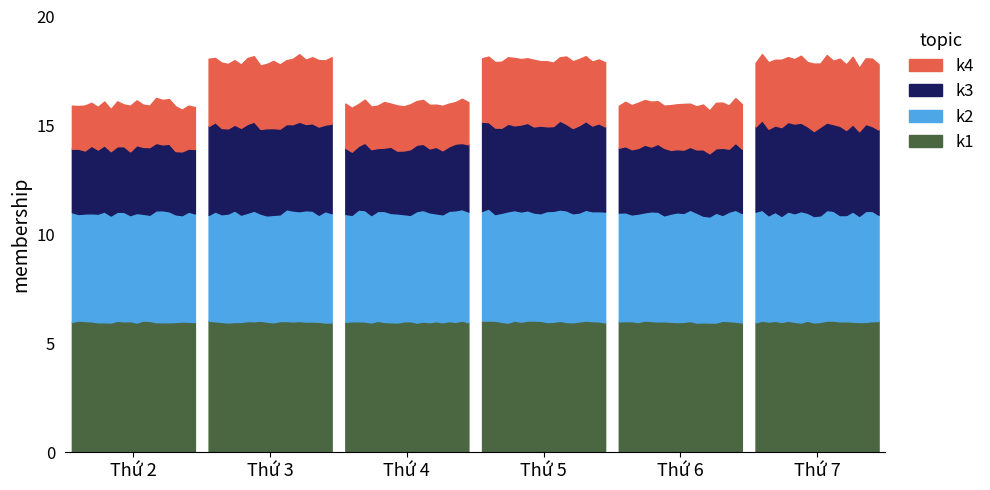

Where is k3 nearest to the value 0?

Thứ 2